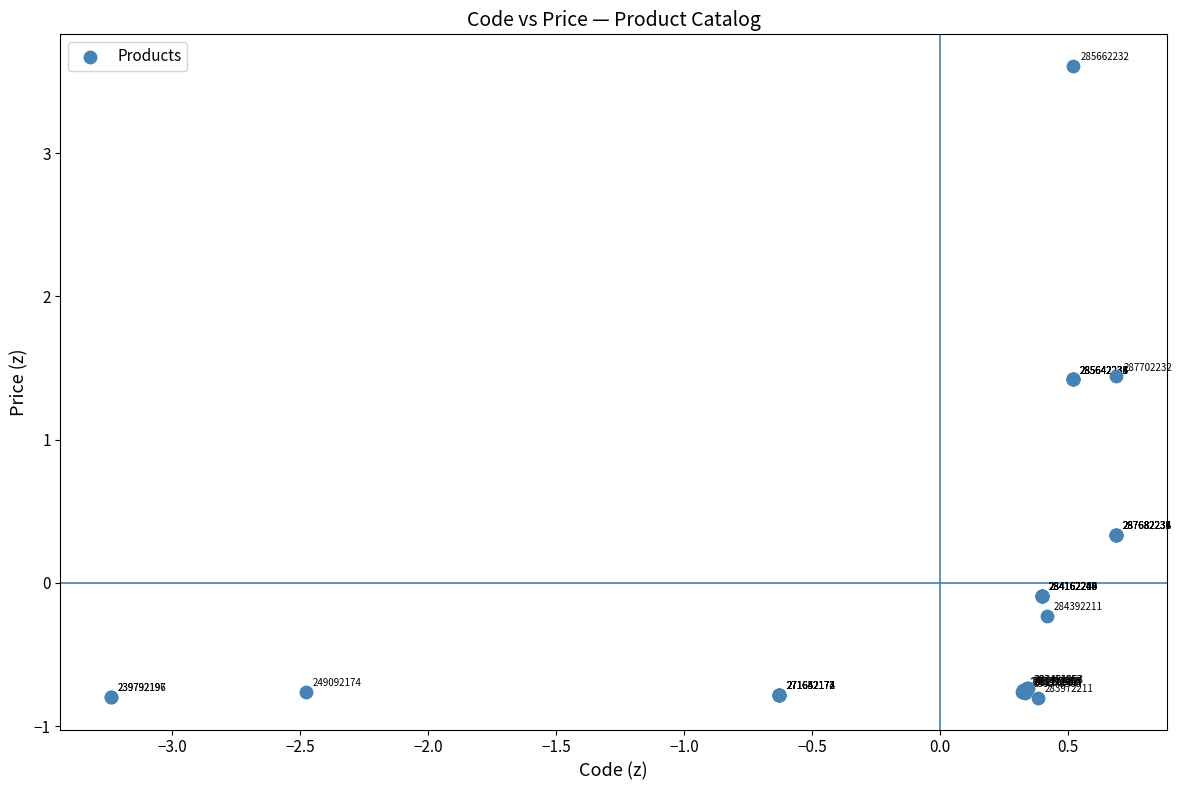

What Y value in the scatter plot is closest to 1?

1.4